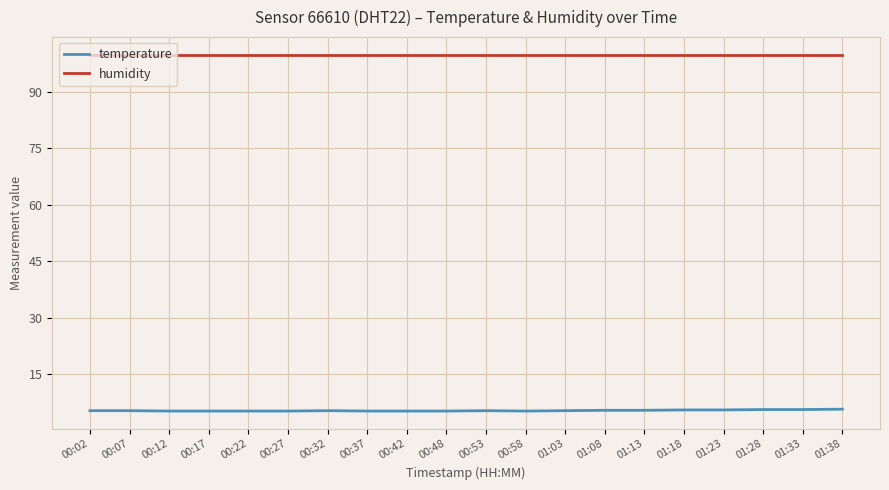

Which series has the largest total across all categories?

humidity